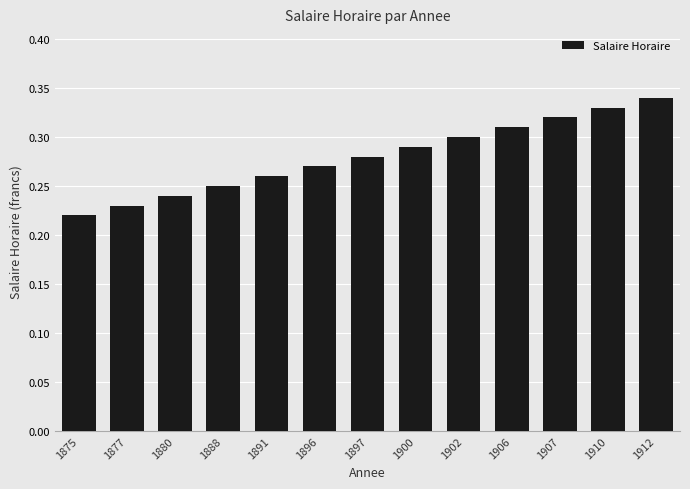

Between 1910 and 1912, which is larger?

1912